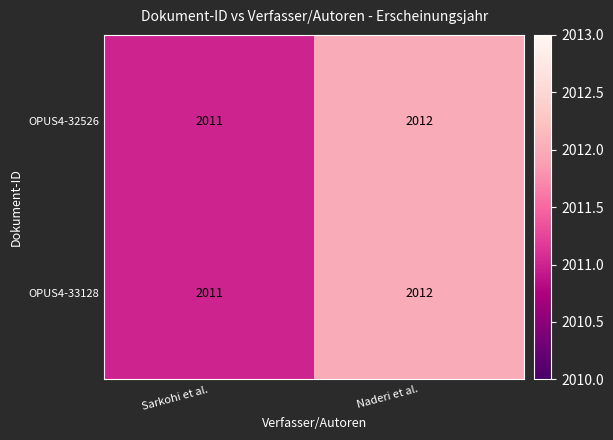

Reading left to right, transcribe all the data shown in this chart.

OPUS4-32526: 2011	2012
OPUS4-33128: 2011	2012